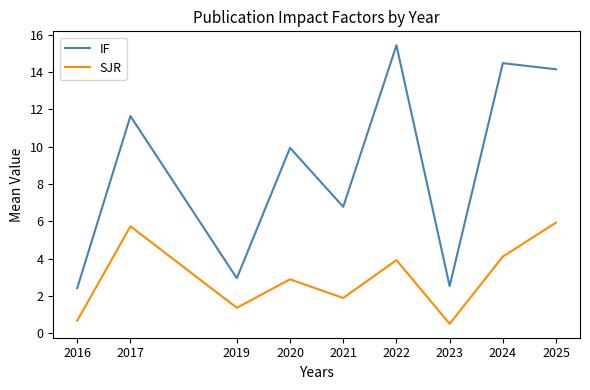

List the series in order of their peak value, highest first.

IF, SJR